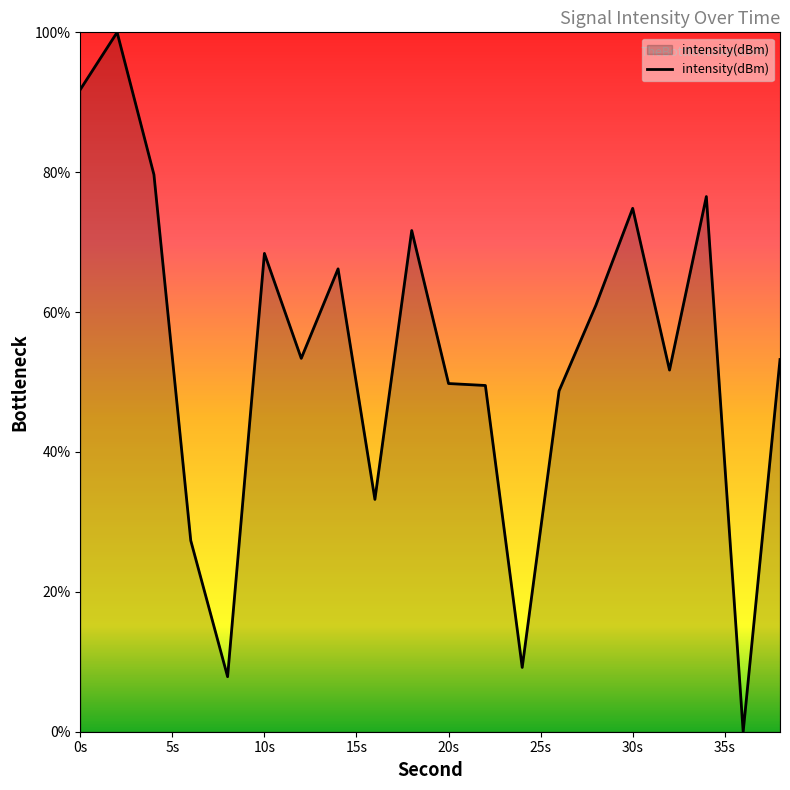

What is the difference between the maximum and minimum values?

100.0